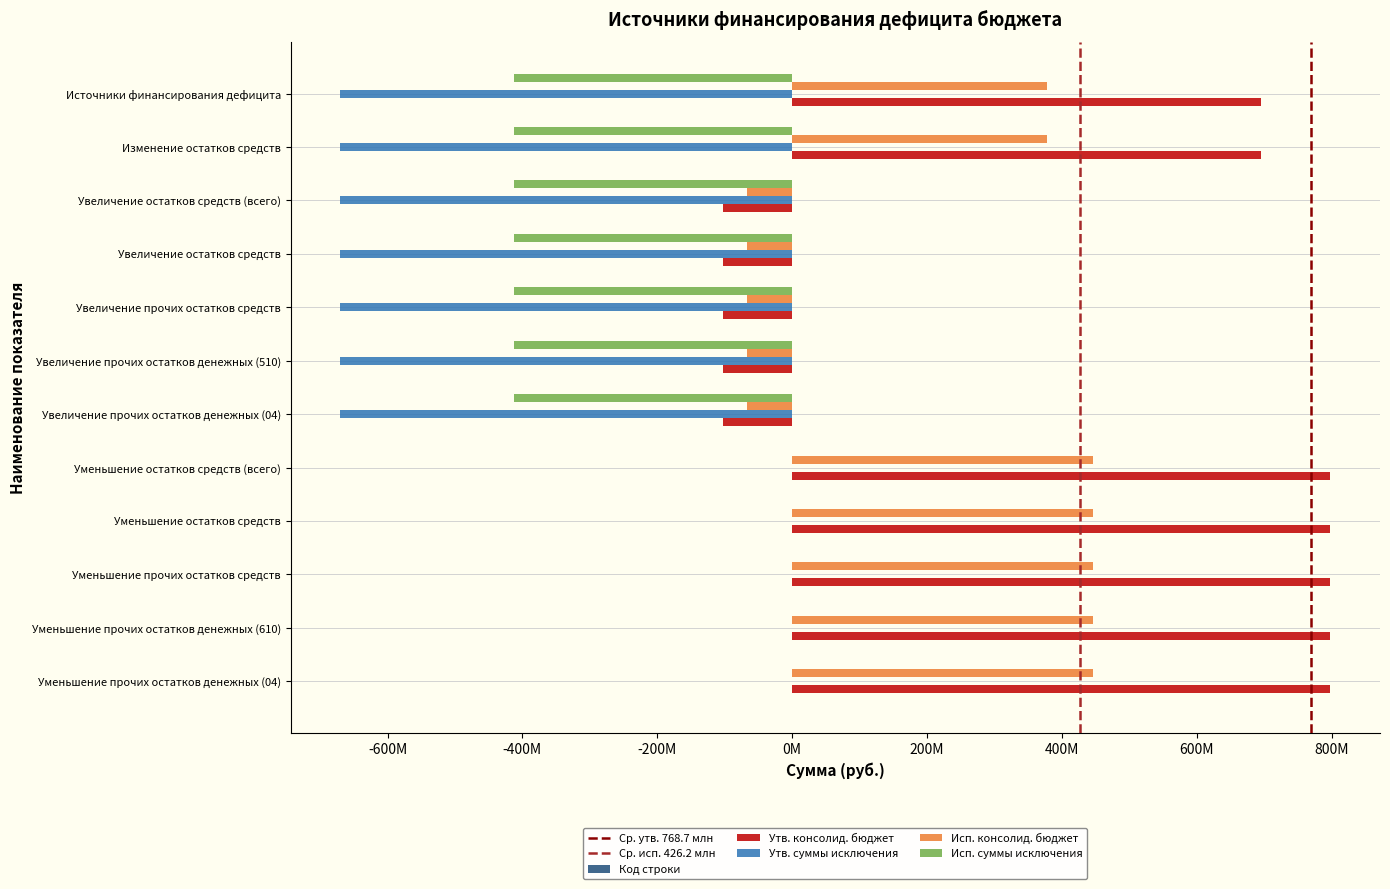

What is the total value across all series at Источники финансирования дефицита?

-9019389.6